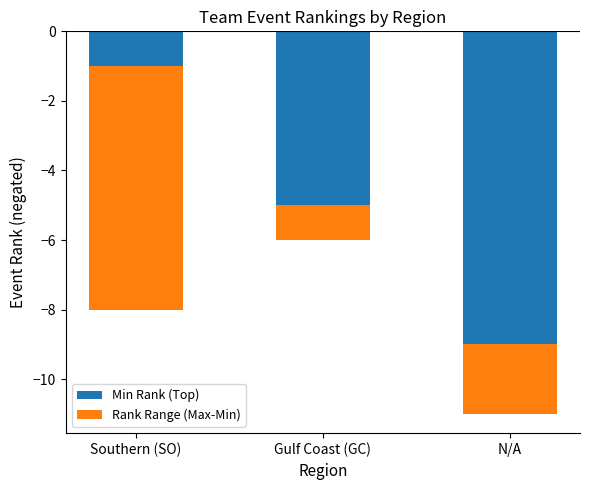

Does the chart contain any negative values?

Yes